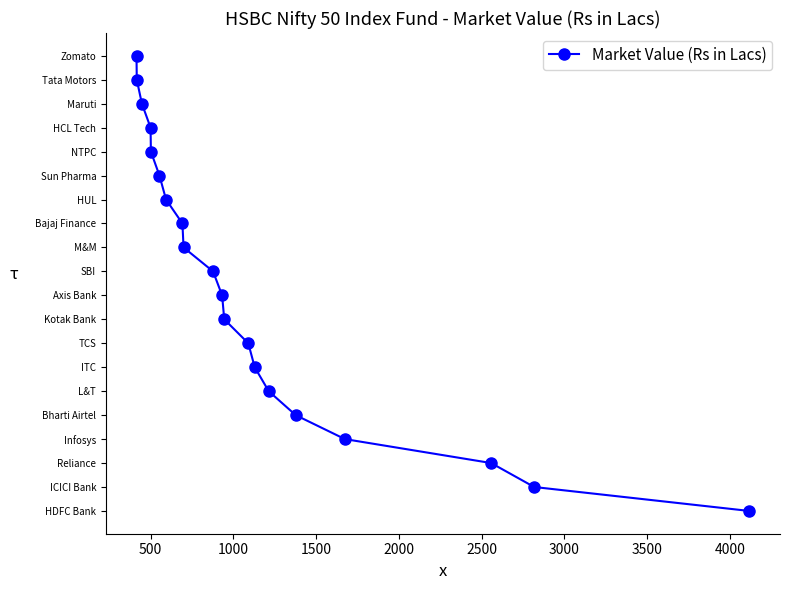

Approximately how many times larger is the value at 3500 compared to 1000?

3.5